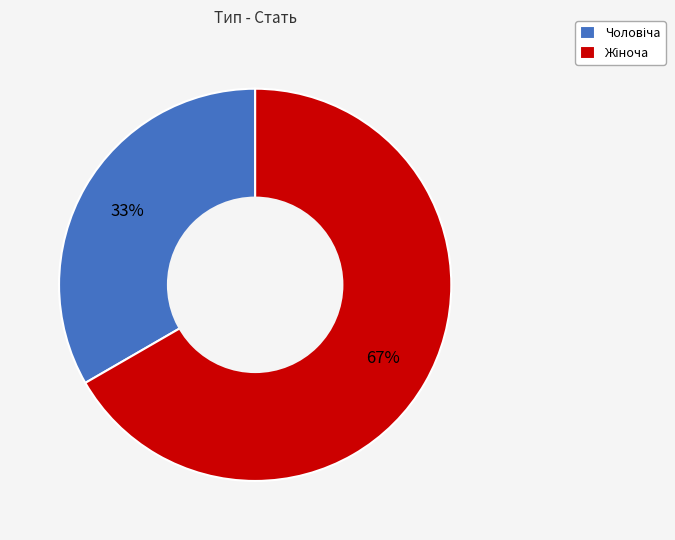

Does any single category account for the majority?

Yes